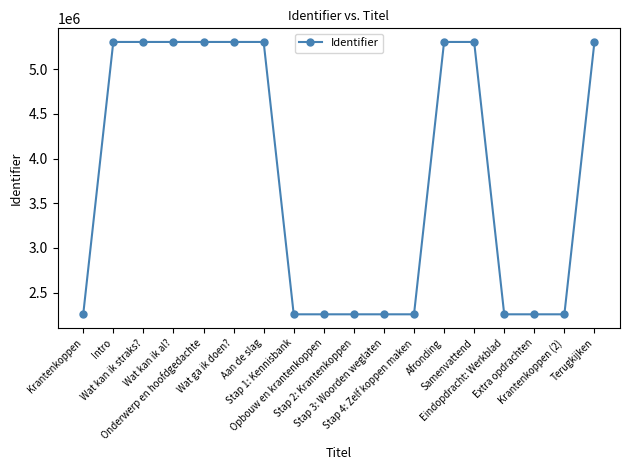

What is the difference between the second highest and minimum values?

3048091